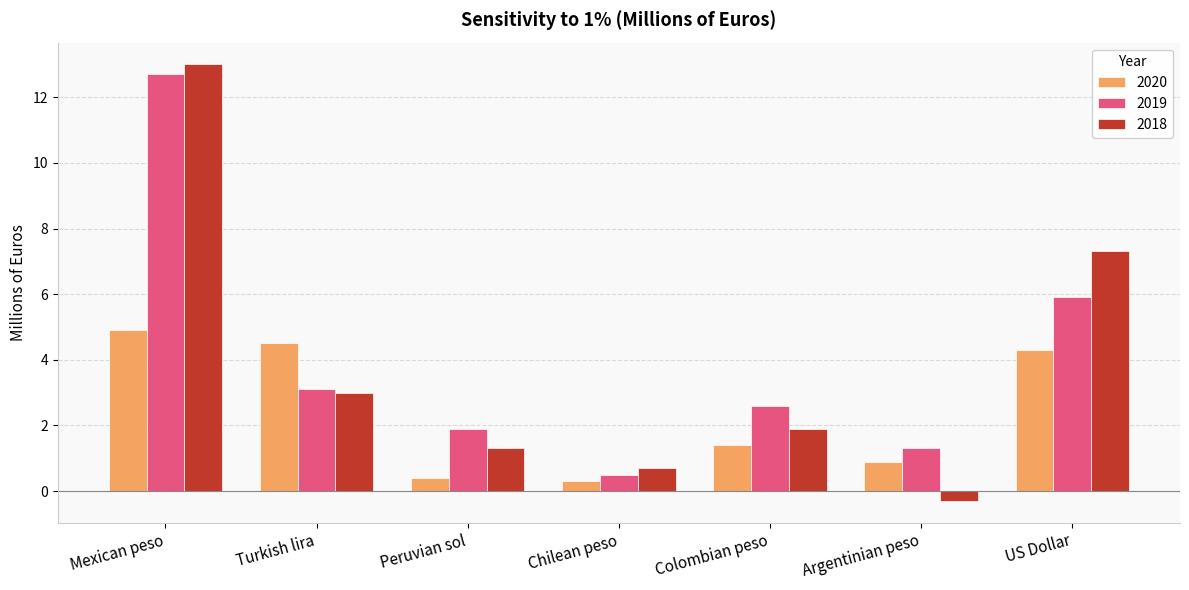

What position from the right is Argentinian peso?

2